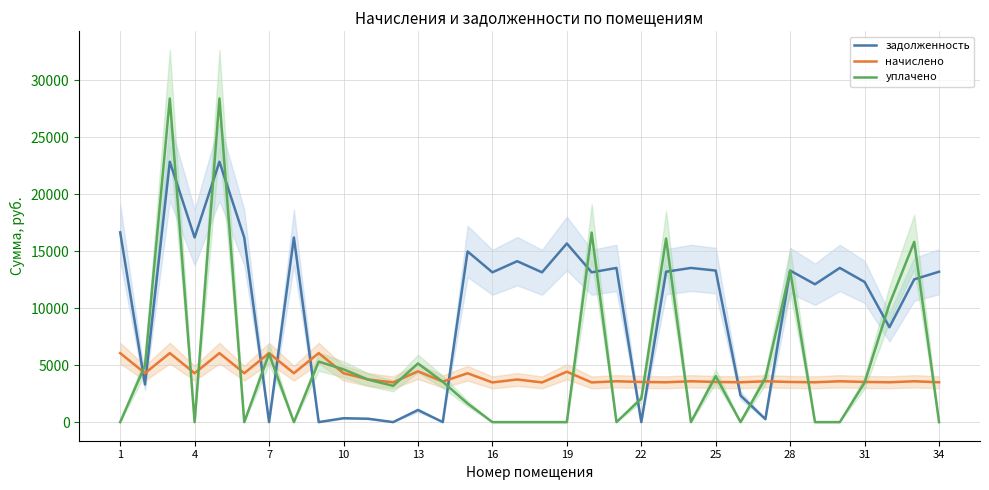

What is the greatest value displayed?

28406.7